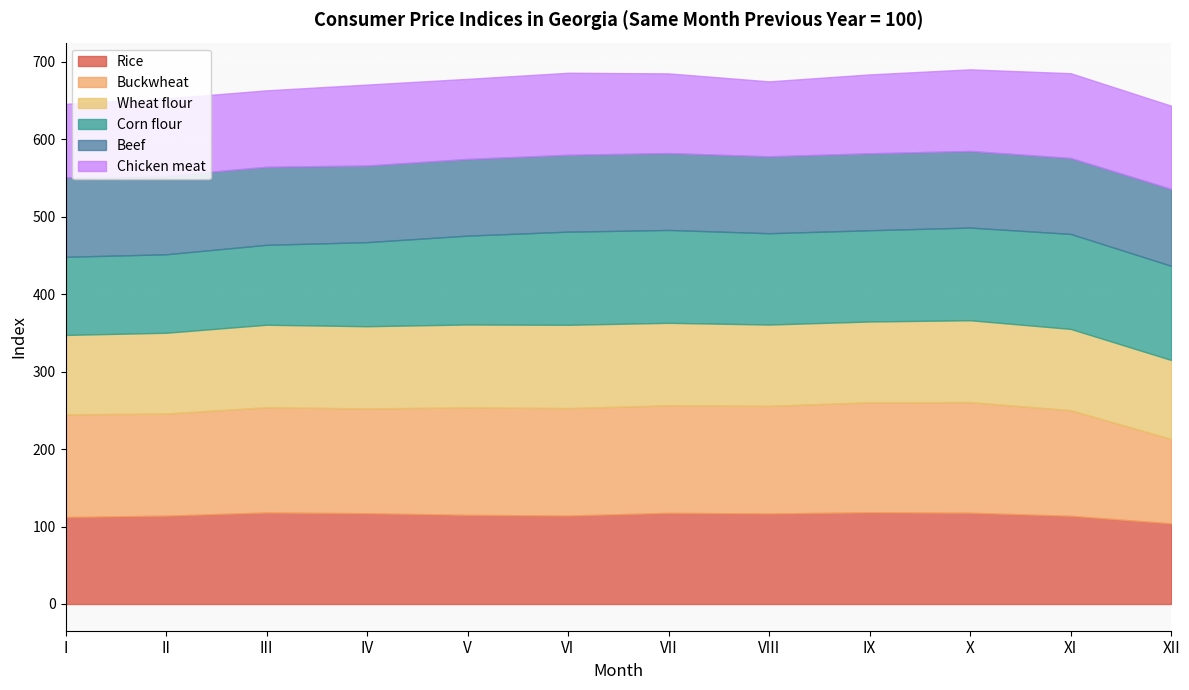

Reading right to left, what are all the values shown in this chart?

Rice: XII=104.1	XI=113.8	X=117.8	IX=118.3	VIII=116.8	VII=117.6	VI=114.1	V=115.0	IV=117.2	III=118.1	II=114.0	I=112.2
Buckwheat: XII=109.0	XI=136.4	X=142.8	IX=142.1	VIII=139.0	VII=138.8	VI=138.8	V=138.7	IV=135.3	III=135.9	II=131.7	I=132.6
Wheat flour: XII=102.0	XI=105.0	X=105.7	IX=104.3	VIII=105.0	VII=106.5	VI=107.5	V=107.0	IV=106.2	III=106.5	II=104.4	I=102.5
Corn flour: XII=121.6	XI=122.6	X=119.7	IX=117.8	VIII=117.9	VII=119.9	VI=120.2	V=114.7	IV=108.5	III=103.2	II=101.3	I=100.9
Beef: XII=99.2	XI=98.1	X=98.9	IX=99.3	VIII=99.3	VII=99.3	VI=99.2	V=99.0	IV=98.9	III=100.8	II=101.6	I=102.6
Chicken meat: XII=107.5	XI=109.4	X=105.3	IX=101.8	VIII=96.7	VII=102.9	VI=105.9	V=103.4	IV=104.5	III=98.7	II=99.7	I=94.9